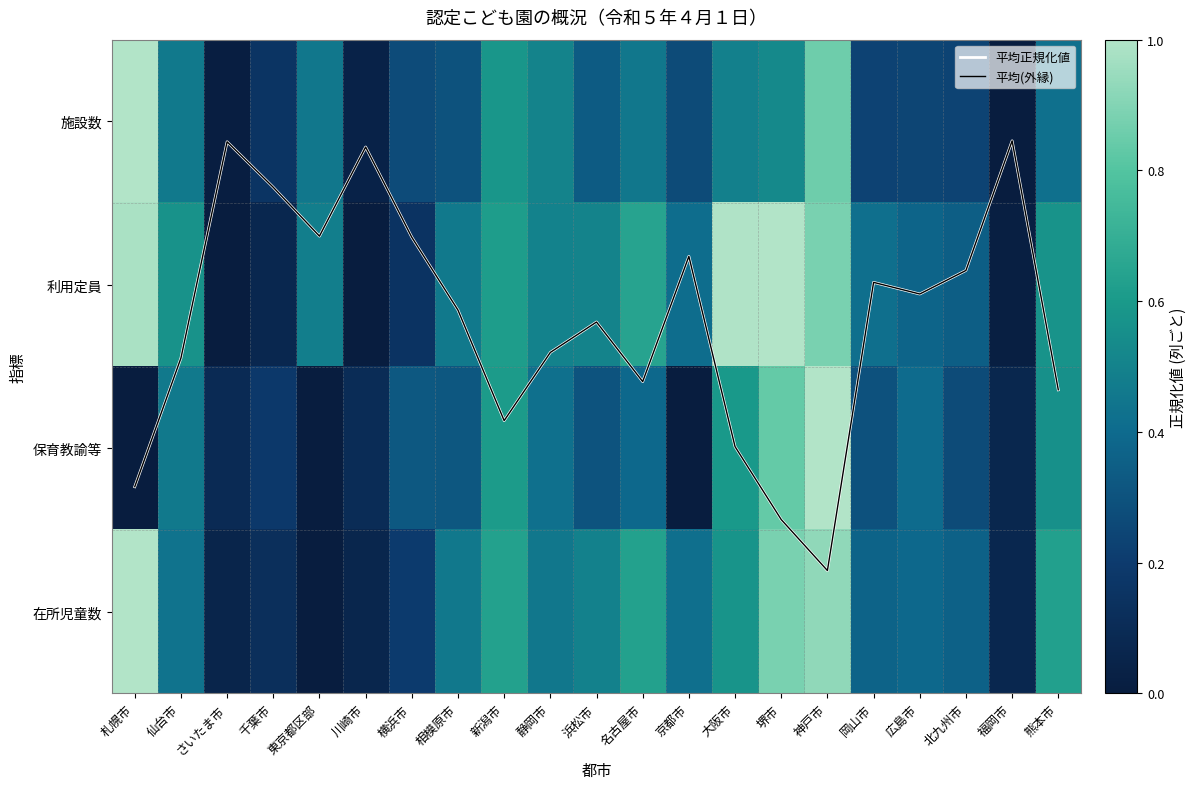

At which category does the chart reach its minimum across all series?

福岡市